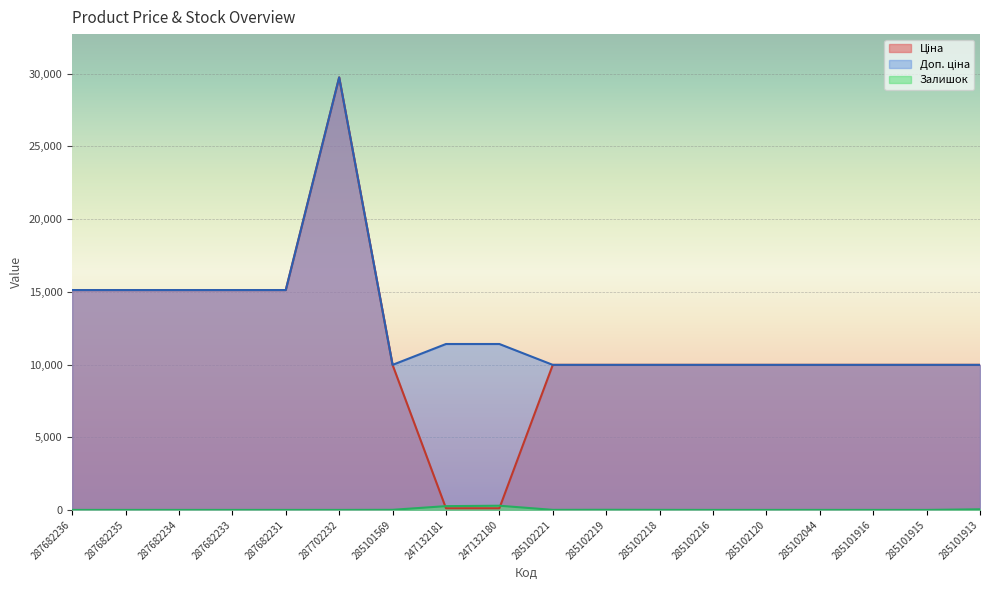

At 287682231, list the series in order from smallest to largest.

Залишок, Ціна, Доп. ціна